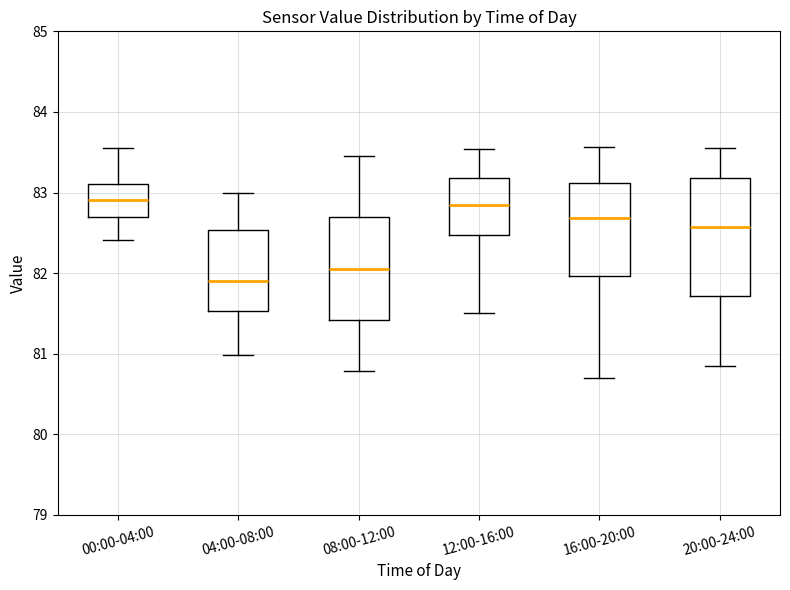

Reading left to right, transcribe this box plot: for each box, give where its median line is, the range the box spans, and where its two whiskers end, as read against the y-axis. The values are not printed on the chart, so give them approximately, as read against the axis.

00:00-04:00: median 82.9, box 82.7 to 83.1, whiskers 82.4 to 83.6
04:00-08:00: median 81.9, box 81.5 to 82.5, whiskers 81.0 to 83.0
08:00-12:00: median 82.1, box 81.4 to 82.7, whiskers 80.8 to 83.5
12:00-16:00: median 82.8, box 82.5 to 83.2, whiskers 81.5 to 83.5
16:00-20:00: median 82.7, box 82.0 to 83.1, whiskers 80.7 to 83.6
20:00-24:00: median 82.6, box 81.7 to 83.2, whiskers 80.9 to 83.6